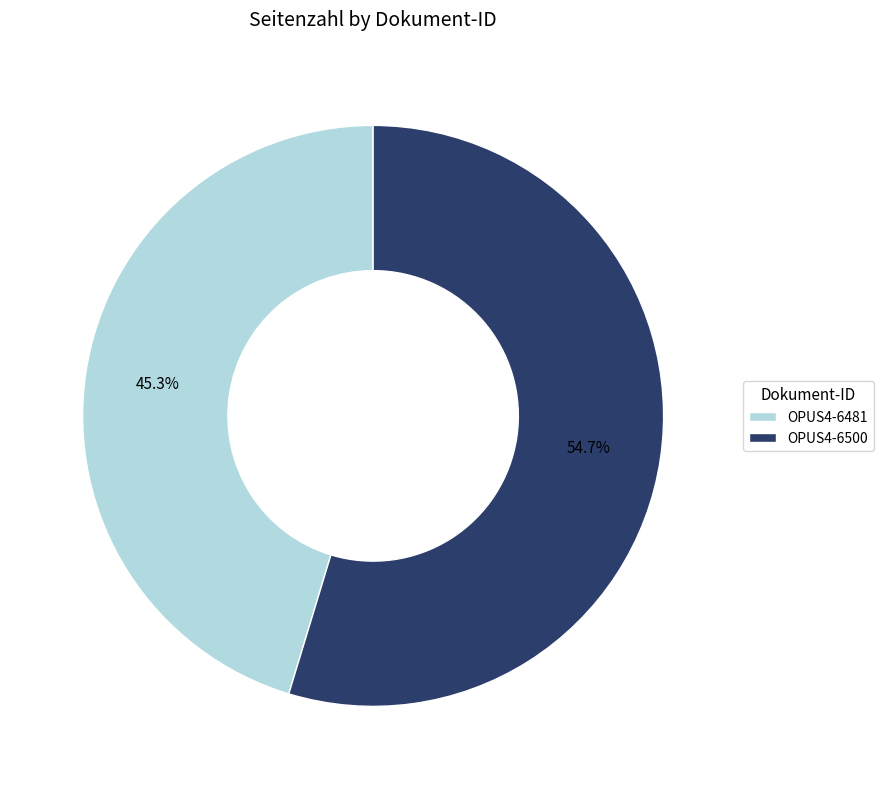

What is the majority slice?

OPUS4-6500